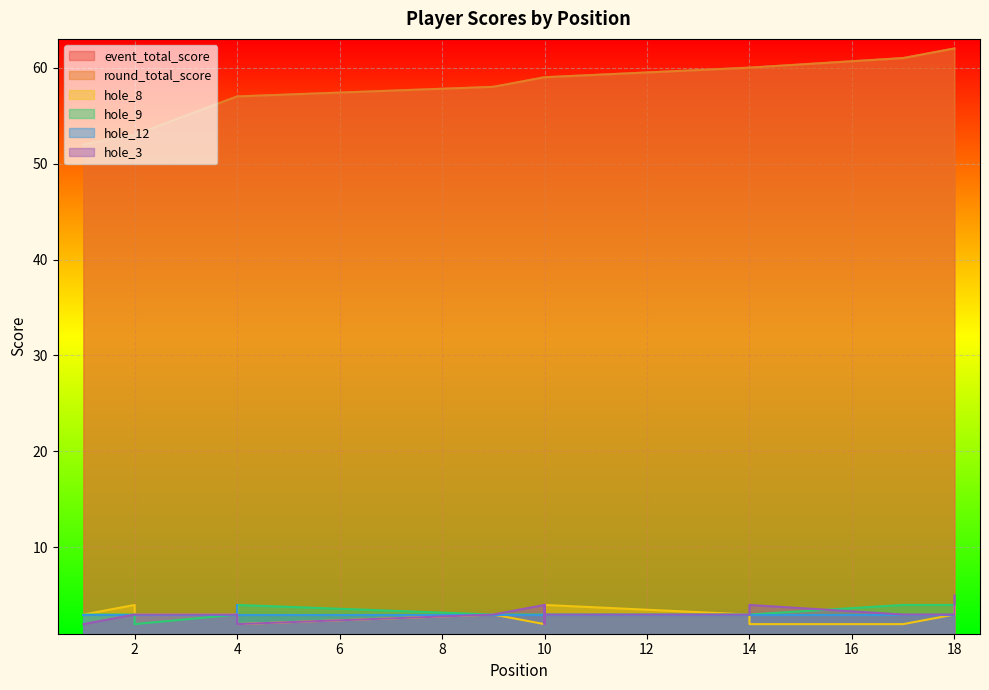

What is the approximate value of hole_9 at 4?

3